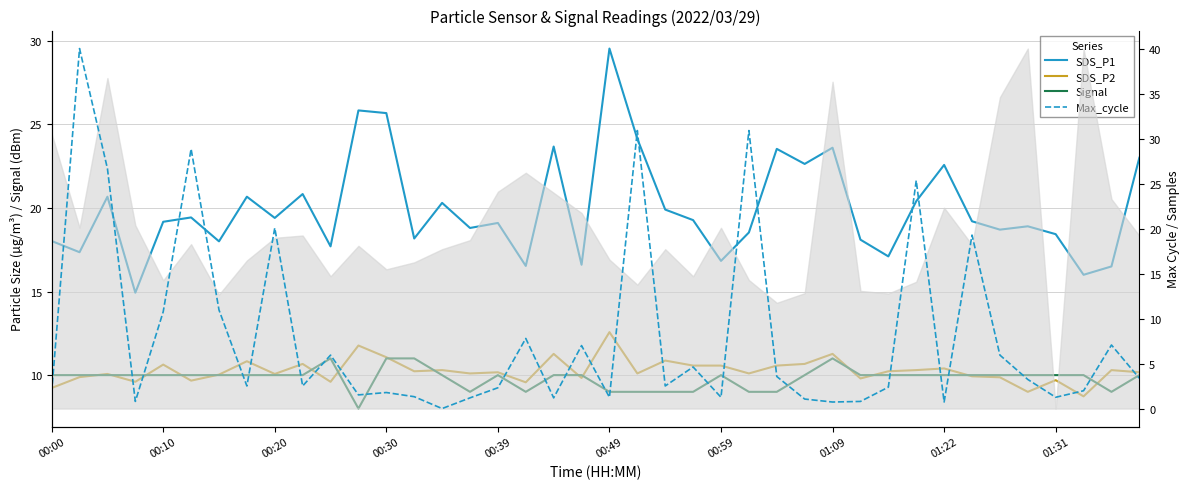

Which series has the widest spread of values?

Max_cycle